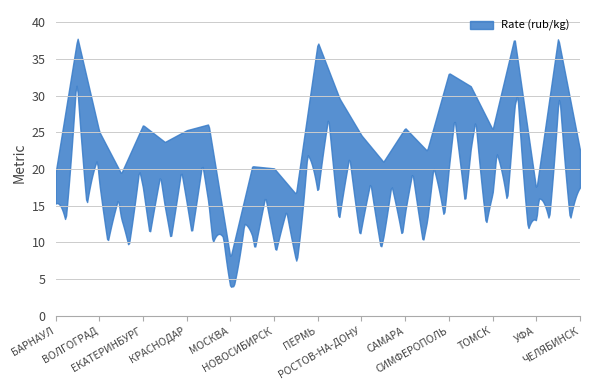

Reading right to left, transcribe all the data shown in this chart.

22.6	37.9	17.2	37.9	25.4	31.3	33.1	22.5	25.6	21.0	24.6	29.6	37.3	16.6	20.1	20.4	7.9	26.1	25.3	23.7	26.0	19.4	25.1	37.9	19.5